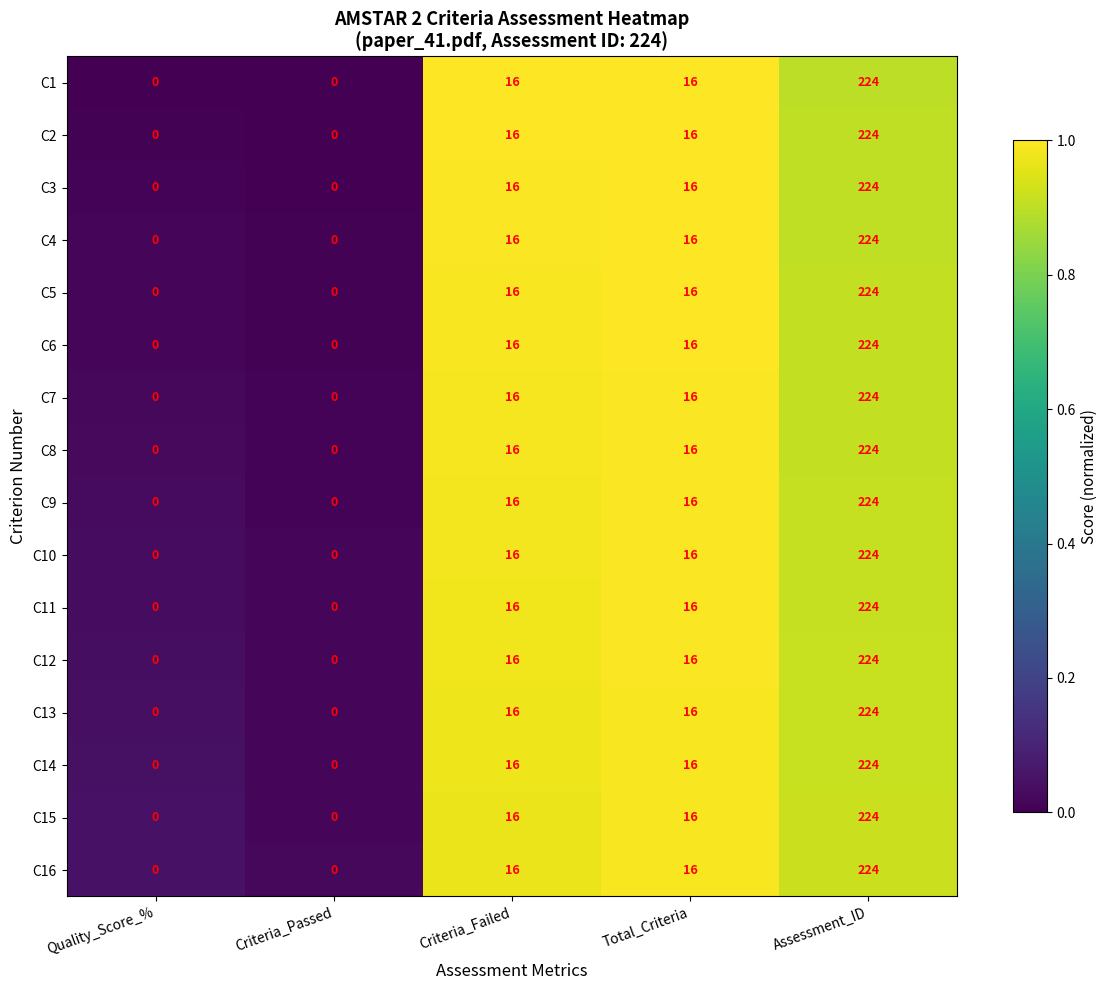

What value does the C9 series have at Assessment_ID?

224